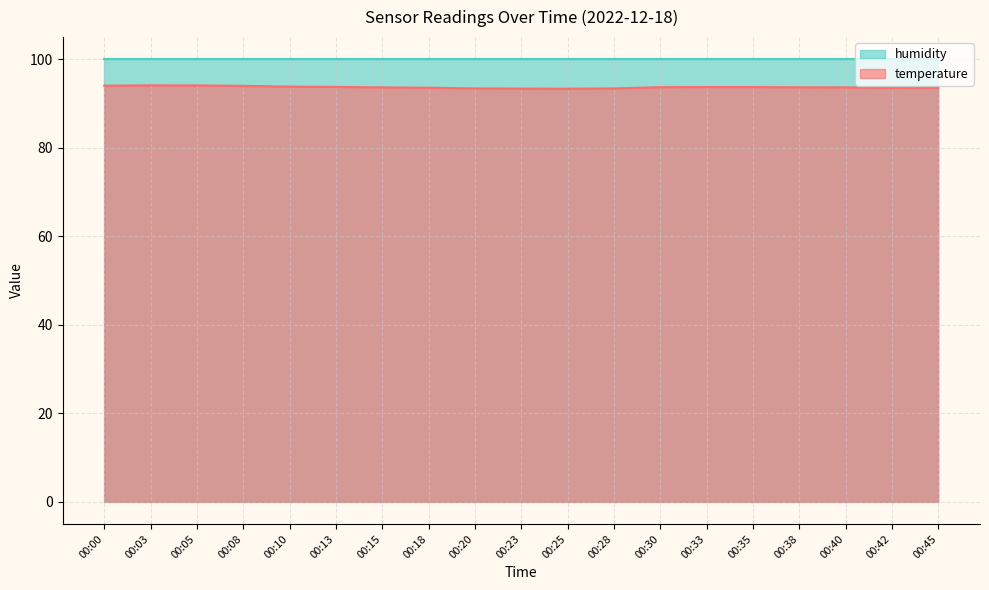

What is the value of the 12th point from the left?

93.4